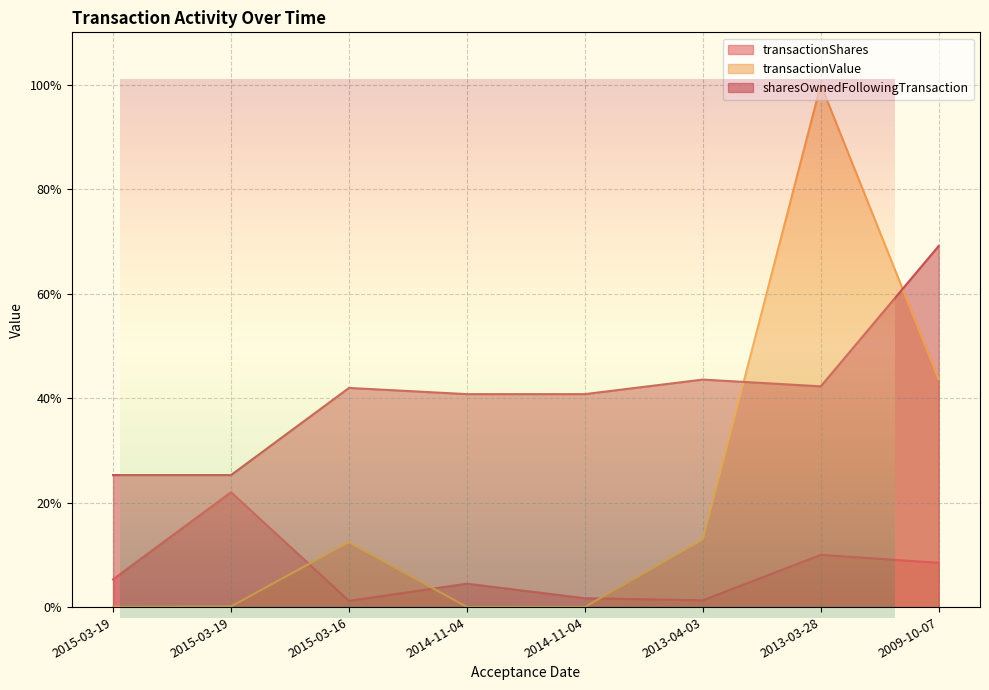

What is the difference between the second highest and minimum values in the transactionShares series?

8.8